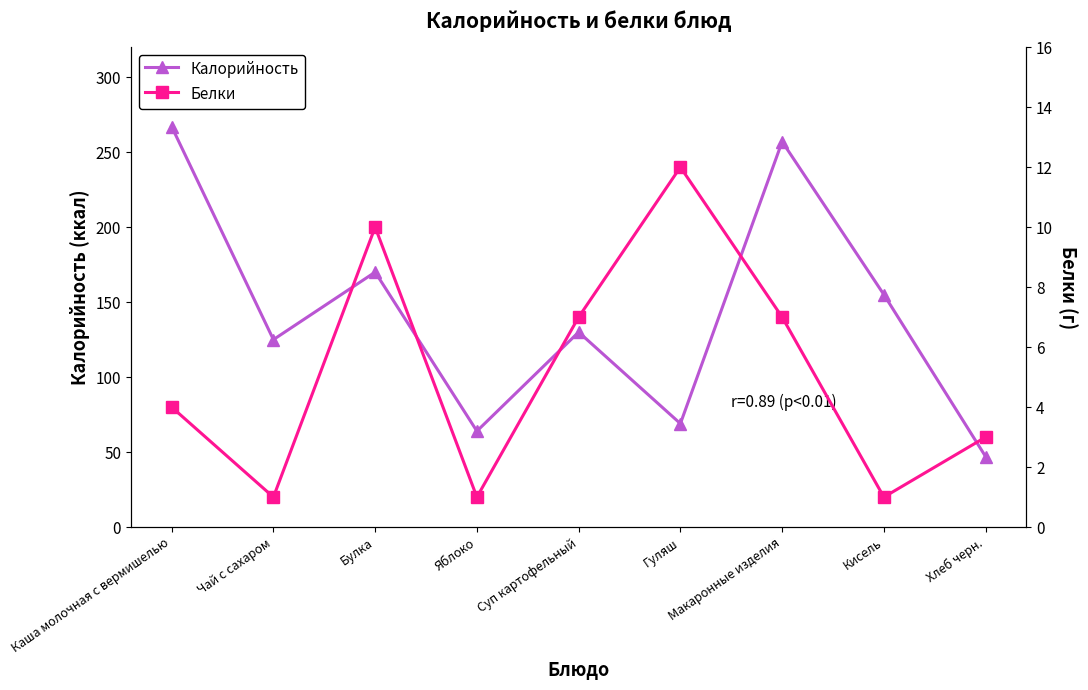

Is this an area chart (filled region under the line)?

No